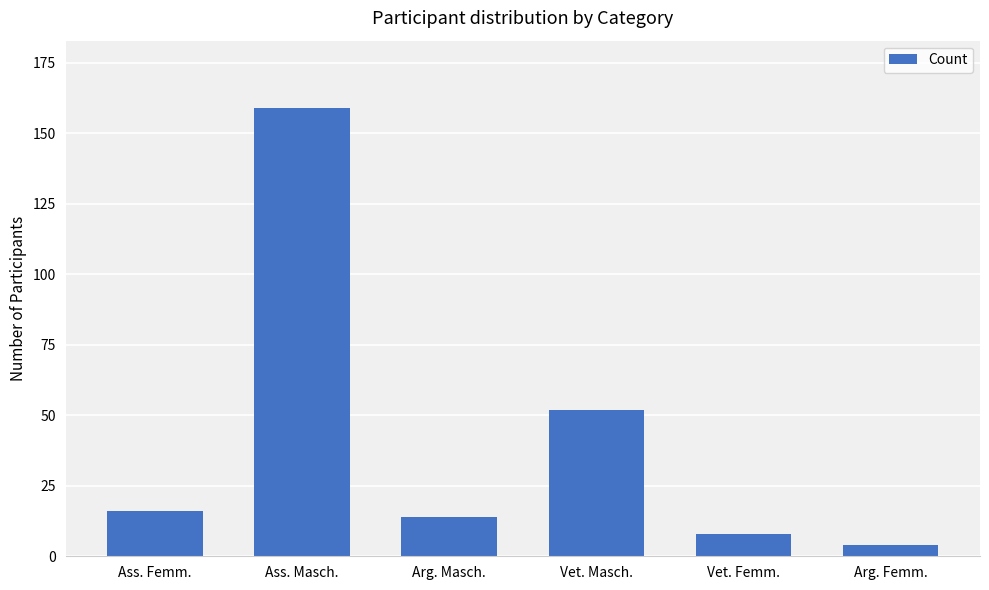

The chart shows a value of 52 at Vet. Masch.. True or false?

True